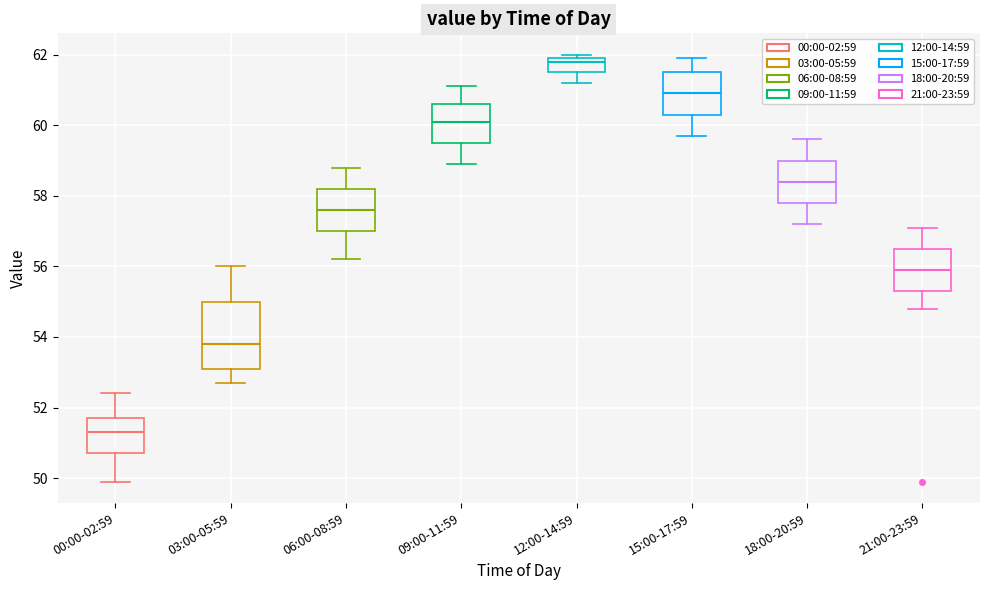

Where does the median line of the box for 21:00-23:59 sit on the y-axis? The values are not printed on the chart, so give them approximately, as read against the axis.

56.0